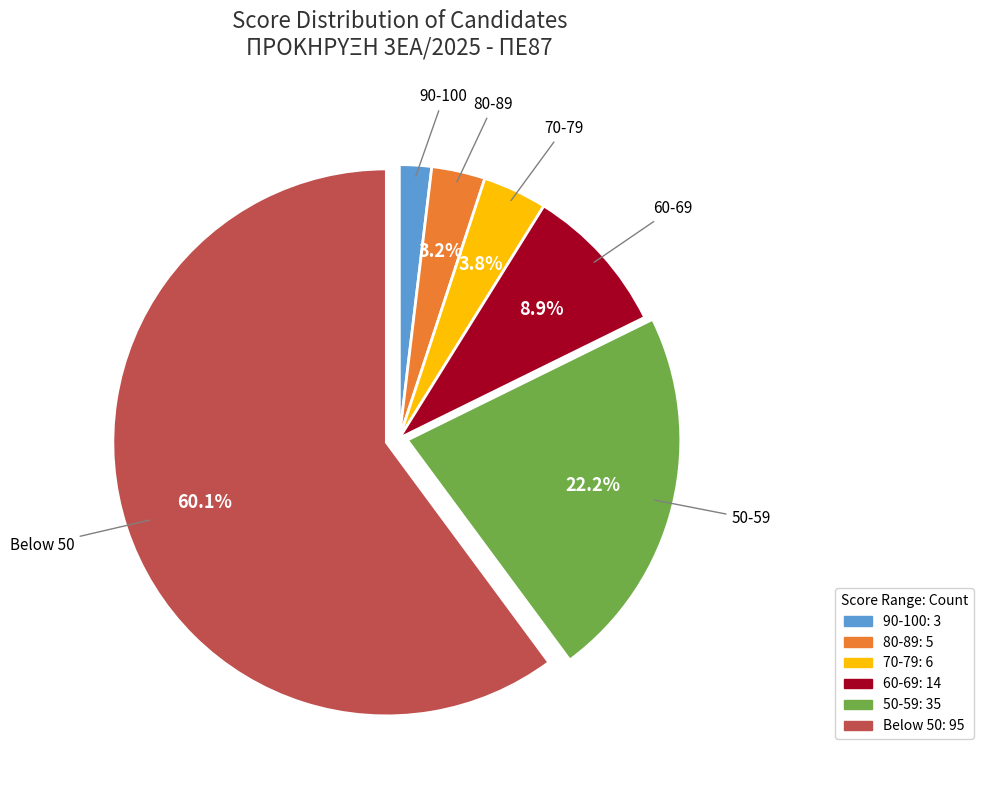

Count the number of slices in the pie.

6